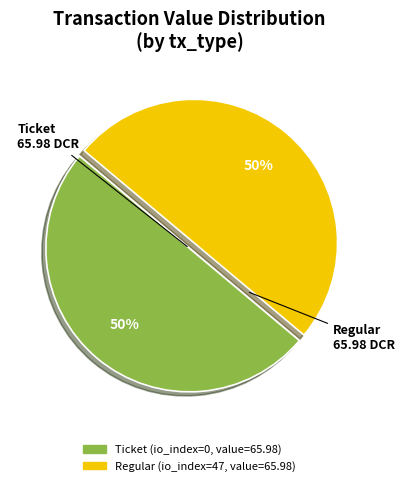

To the nearest percent, what is the average slice percentage?

50%